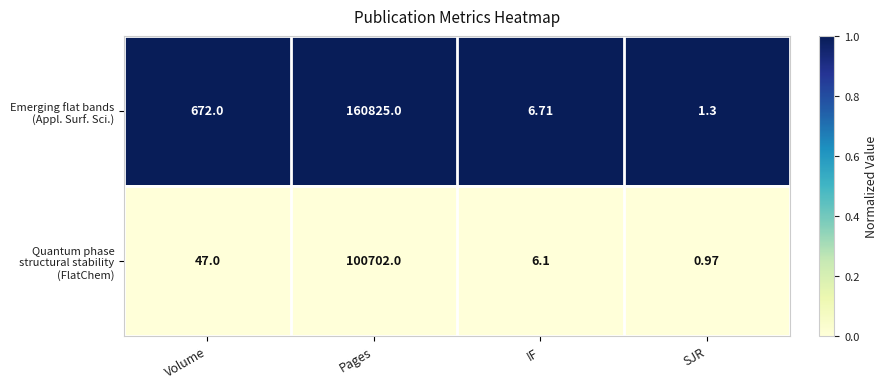

At IF, list the series in order from largest to smallest.

Emerging flat bands (Appl. Surf. Sci.), Quantum phase structural stability (FlatChem)